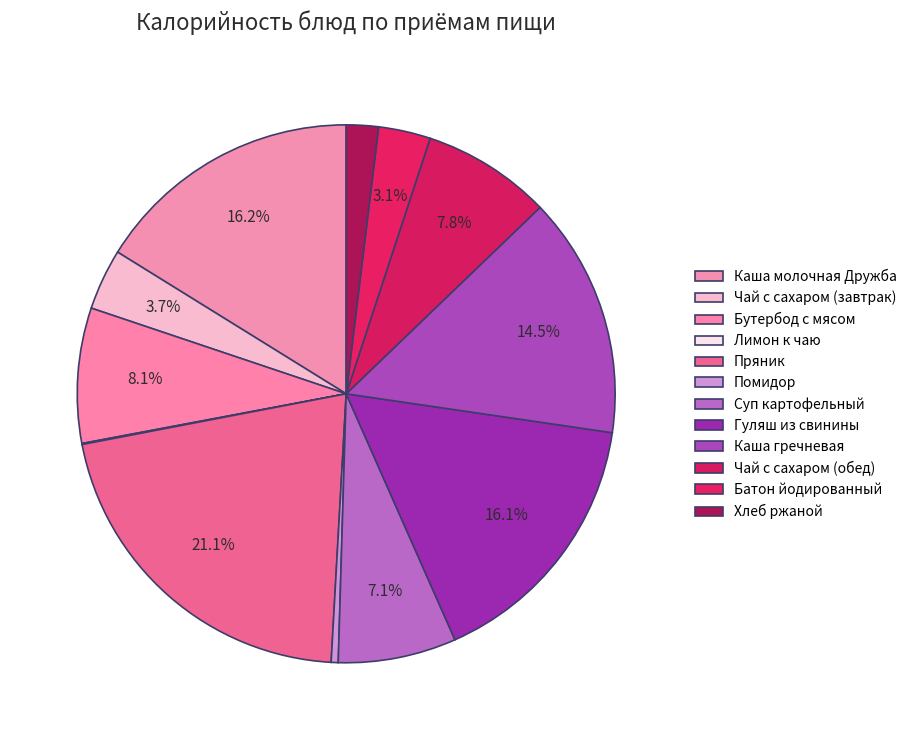

Is there any slice that represents more than half of the pie?

No